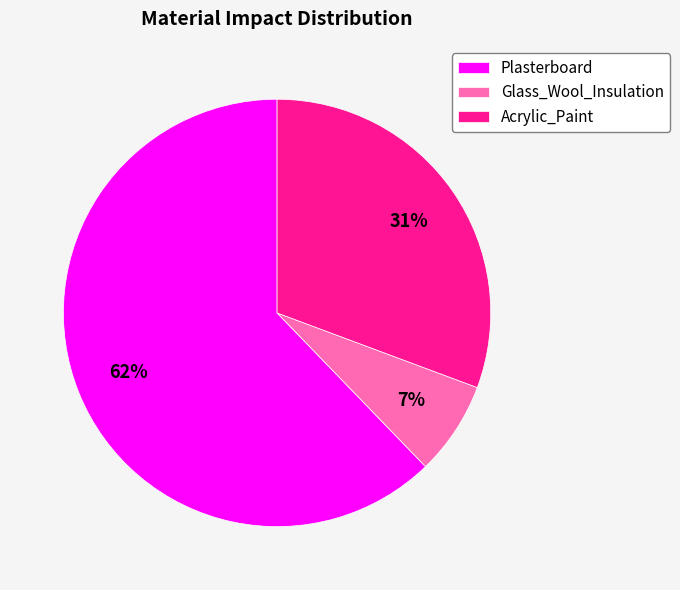

Do Glass_Wool_Insulation and Plasterboard together represent more than half of the pie?

Yes